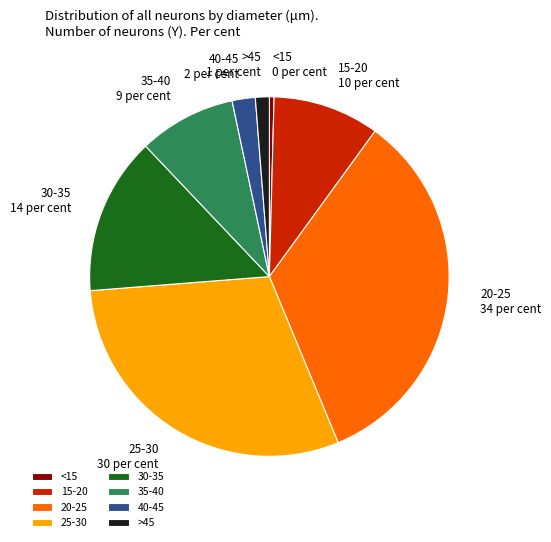

Which slice is the largest?

20-25